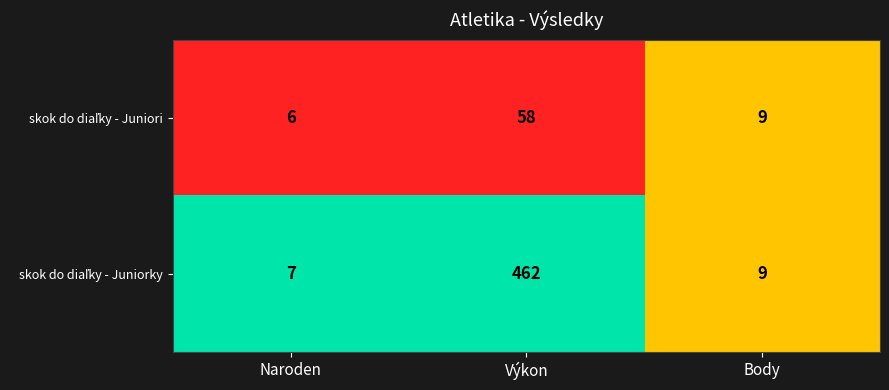

At which category does the chart reach its minimum across all series?

Naroden